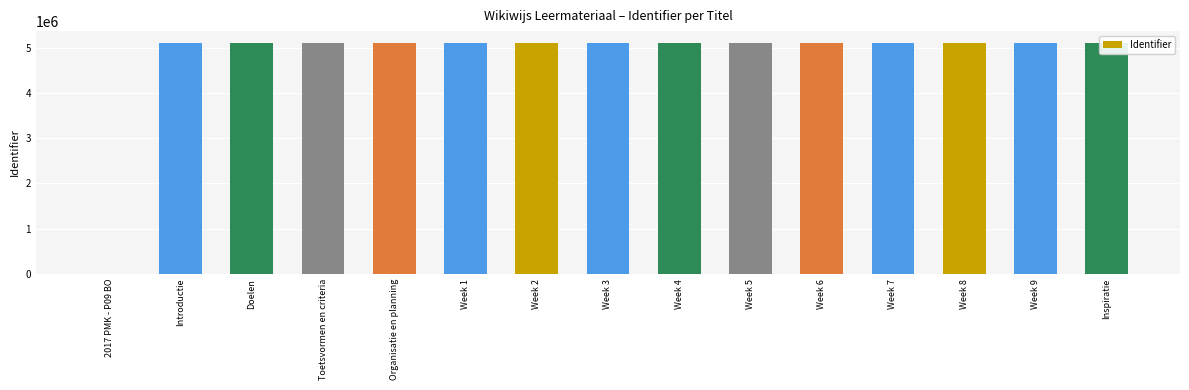

Reading left to right, list all the values displayed in this chart.

2017 PMK - P09 BO=0	Introductie=5109562	Doelen=5109564	Toetsvormen en criteria=5109566	Organisatie en planning=5109568	Week 1=5109569	Week 2=5109571	Week 3=5109573	Week 4=5109575	Week 5=5109577	Week 6=5109579	Week 7=5109581	Week 8=5109583	Week 9=5109585	Inspiratie=5109587